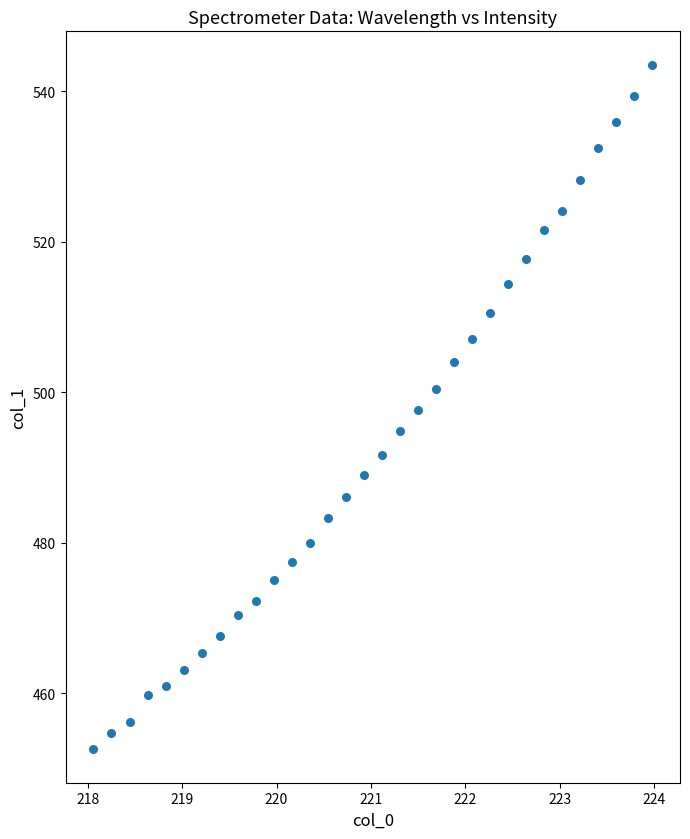

What is the range of Y values (max minus min)?

90.8